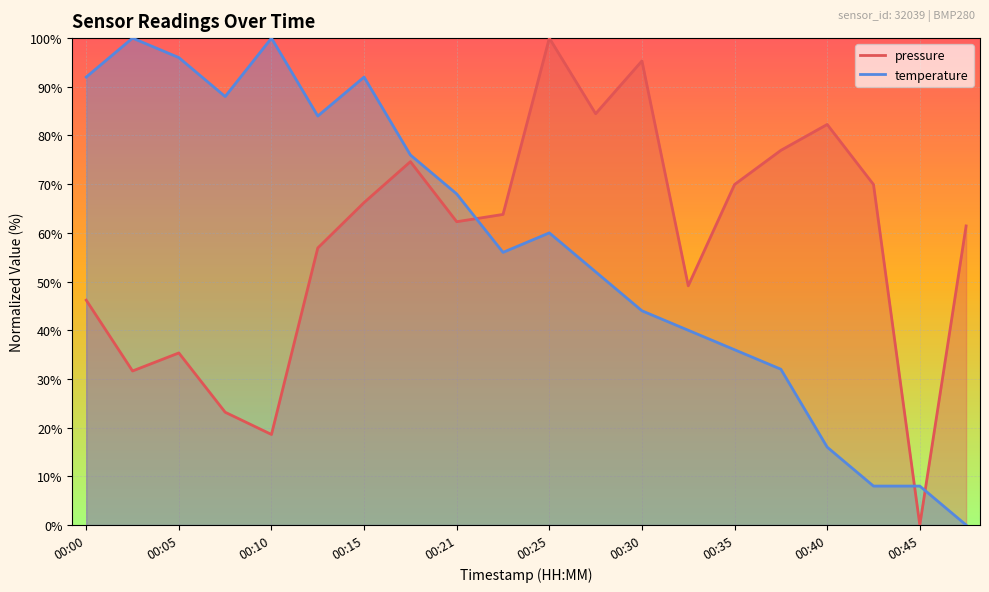

Which series has the widest spread of values?

pressure